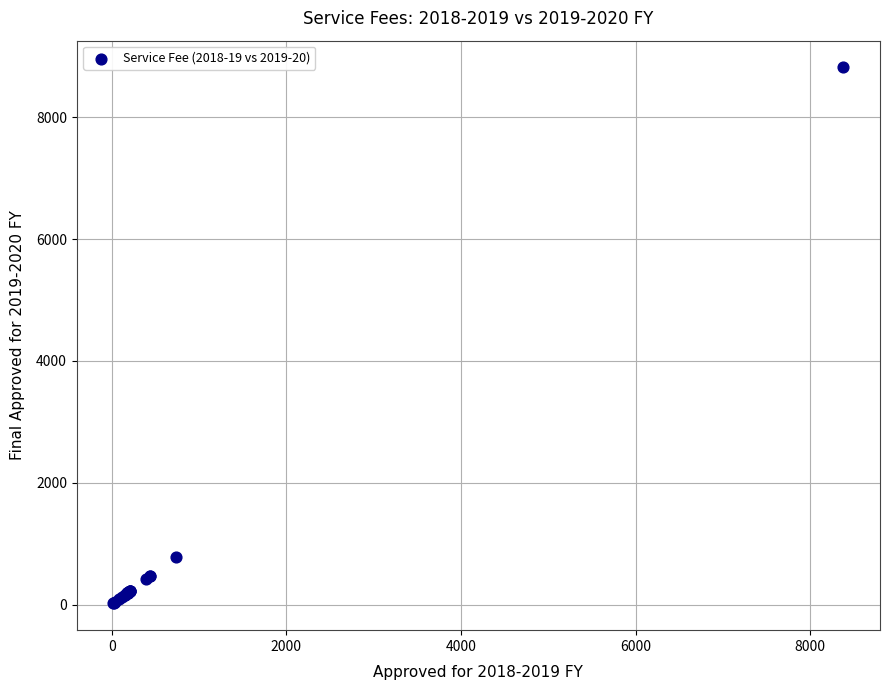

What Y value in the scatter plot is closest to 4418?

776.0